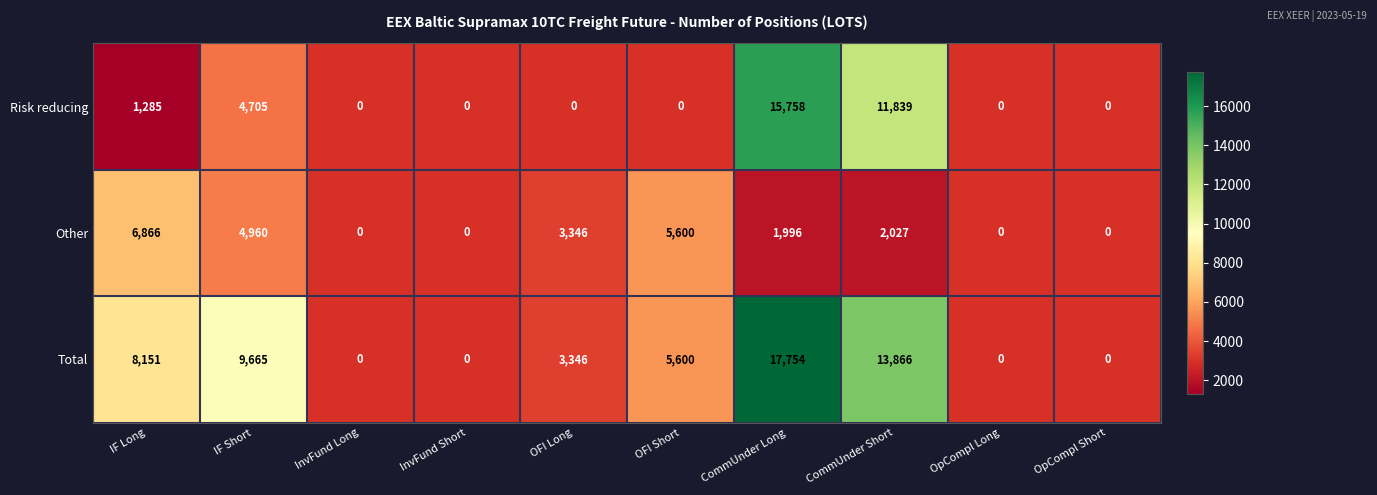

At how many categories does at least one series exceed 7305?

4